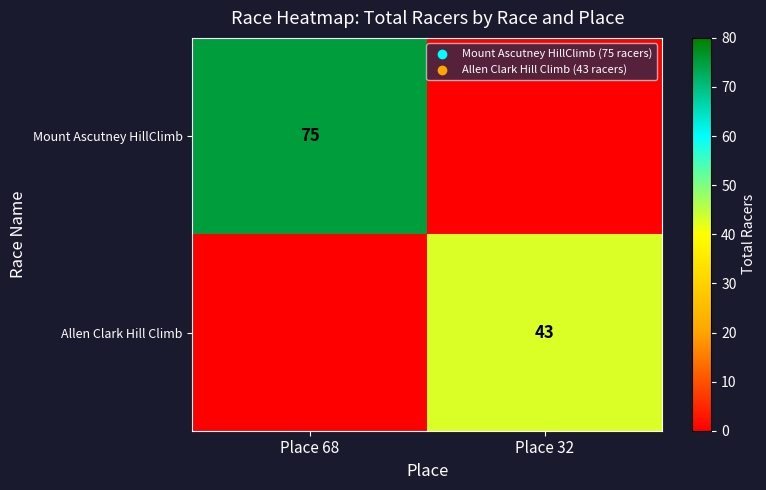

Between Place 68 and Place 32, which is larger?

Place 68